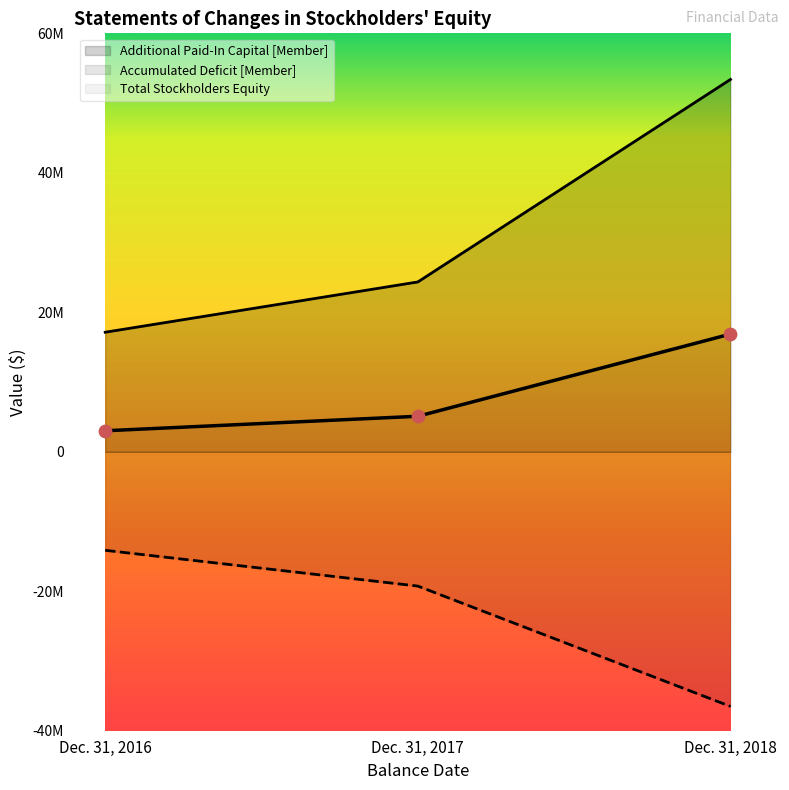

Which series has the largest total across all categories?

Additional Paid-In Capital [Member]